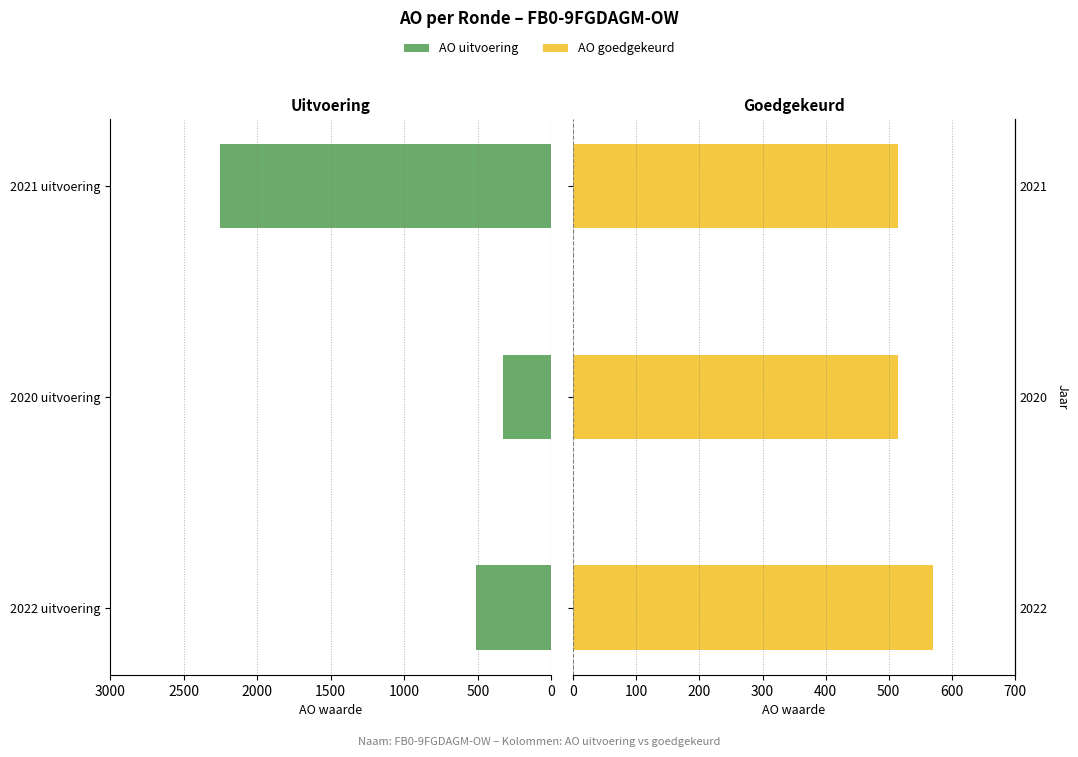

How many groups of bars are there?

3